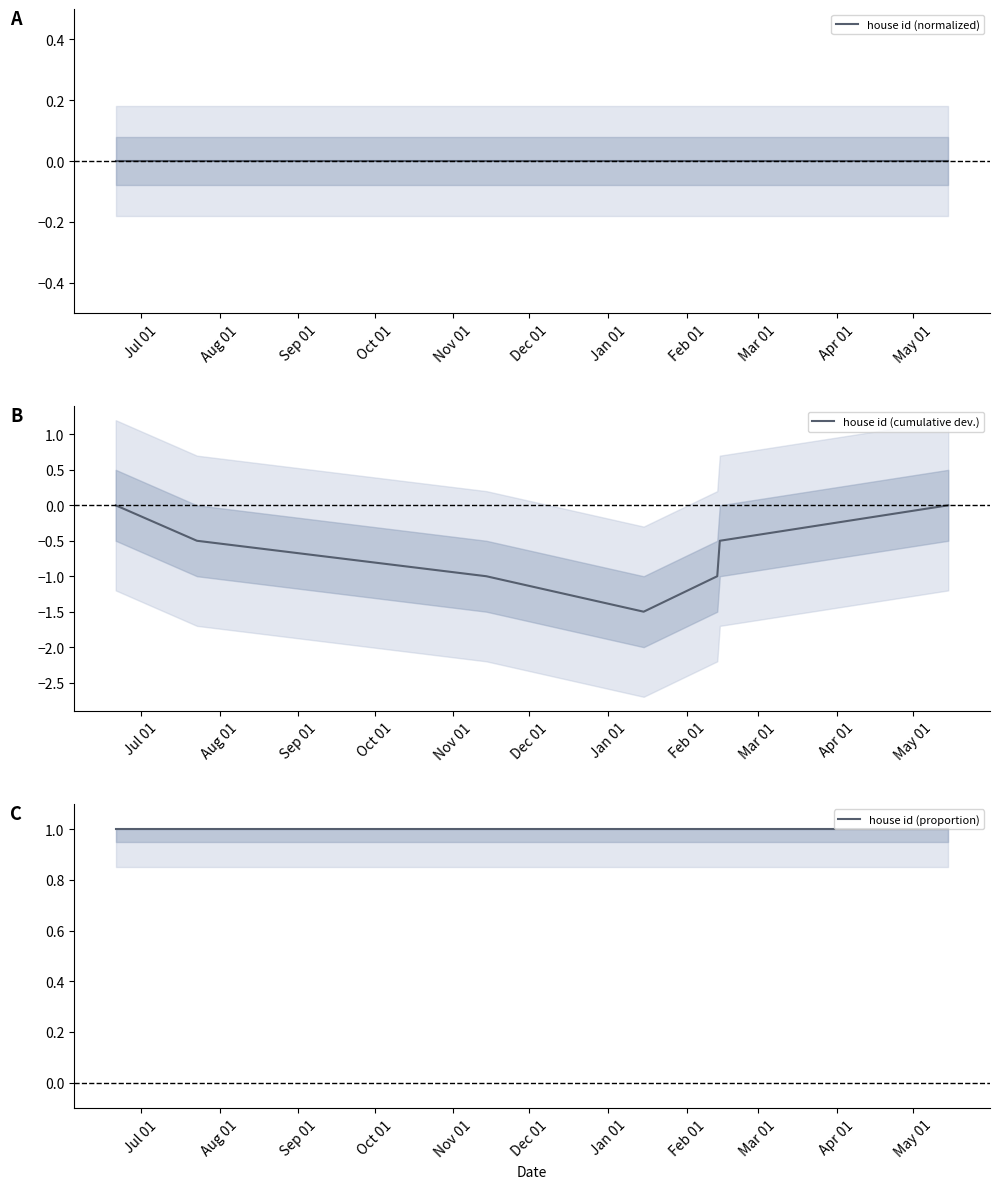

List the series in order of their overall mean, highest first.

house id (proportion), house id (normalized), house id (cumulative dev.)